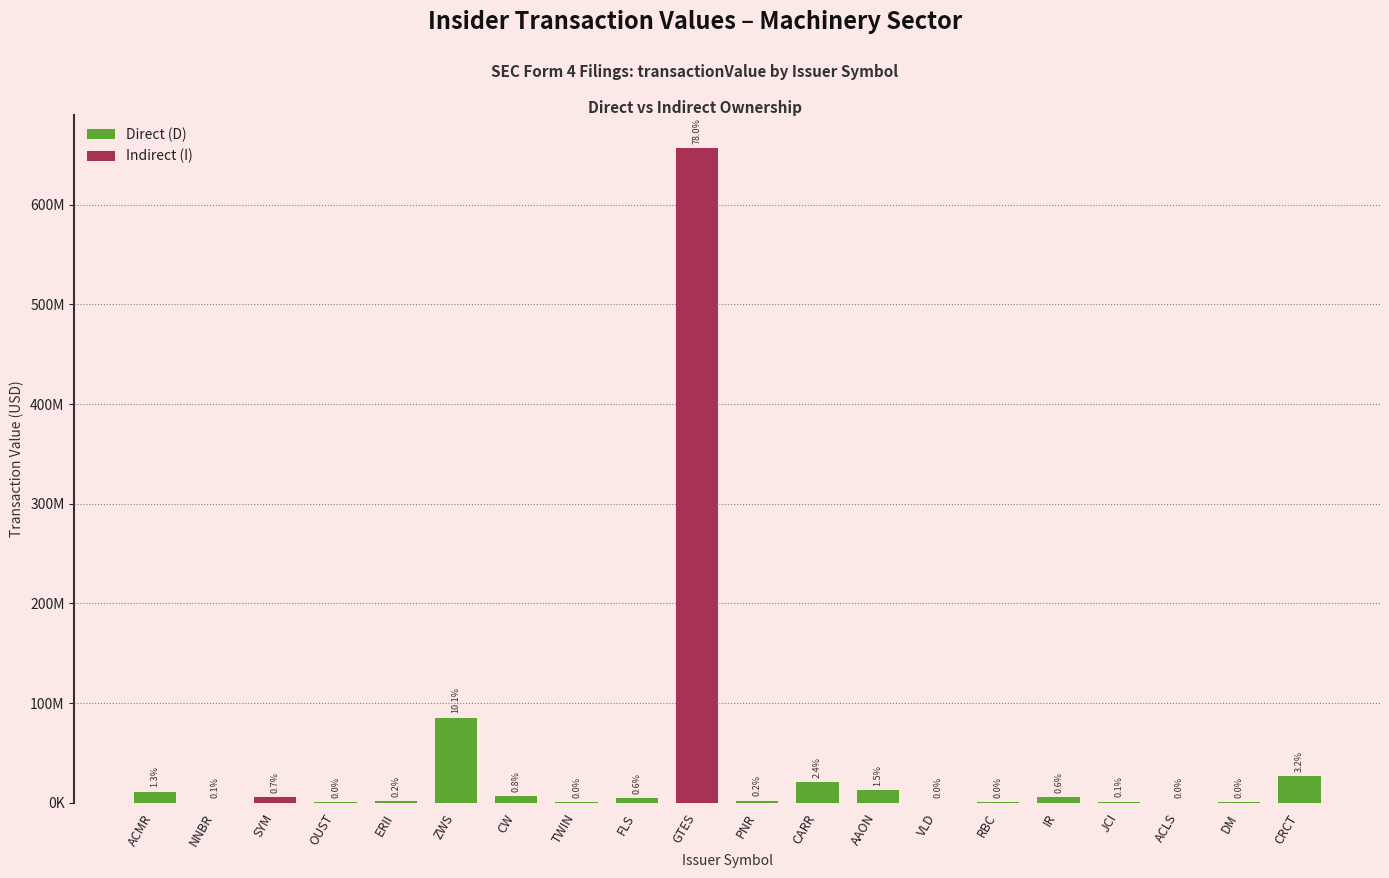

Is the value of transactionValue at OUST greater than the value of sharesOwnedFollowingTransaction at CW?

Yes